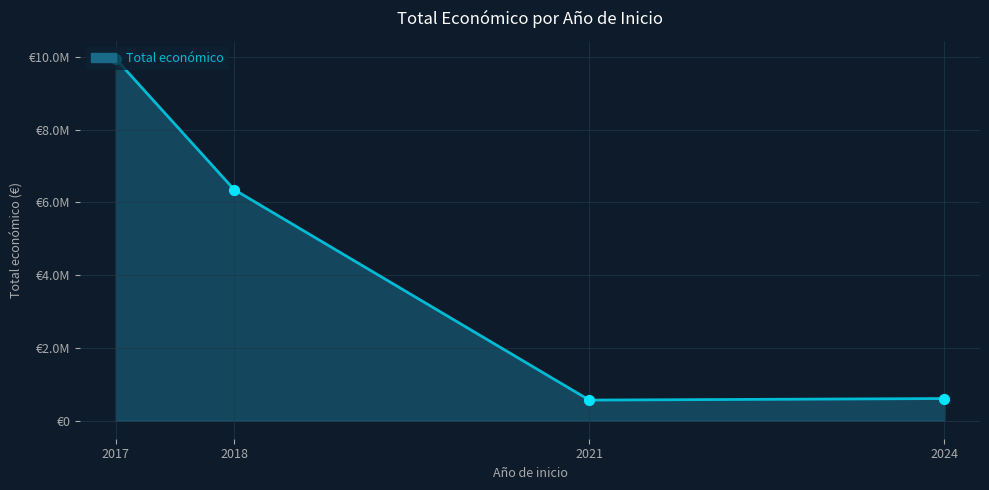

Which has a higher value, 2017 or 2018?

2017